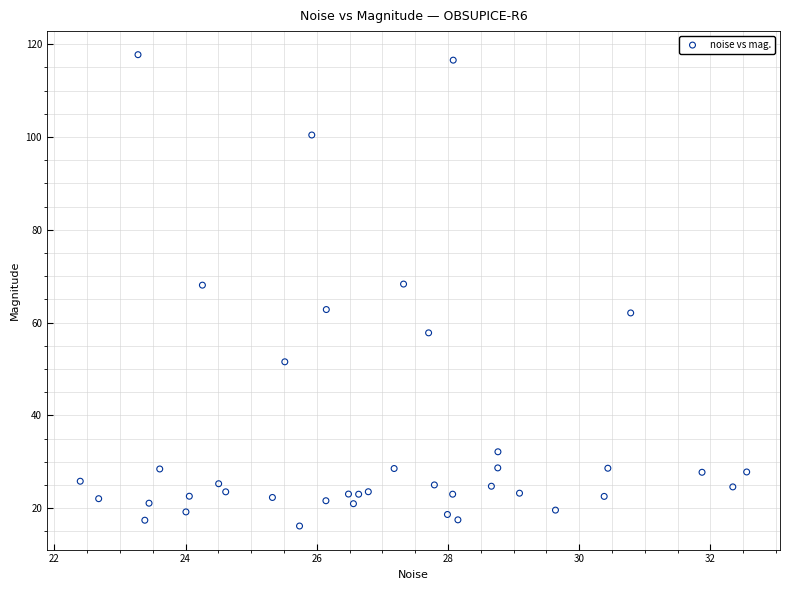

What is the range of X values (max minus min)?

10.2